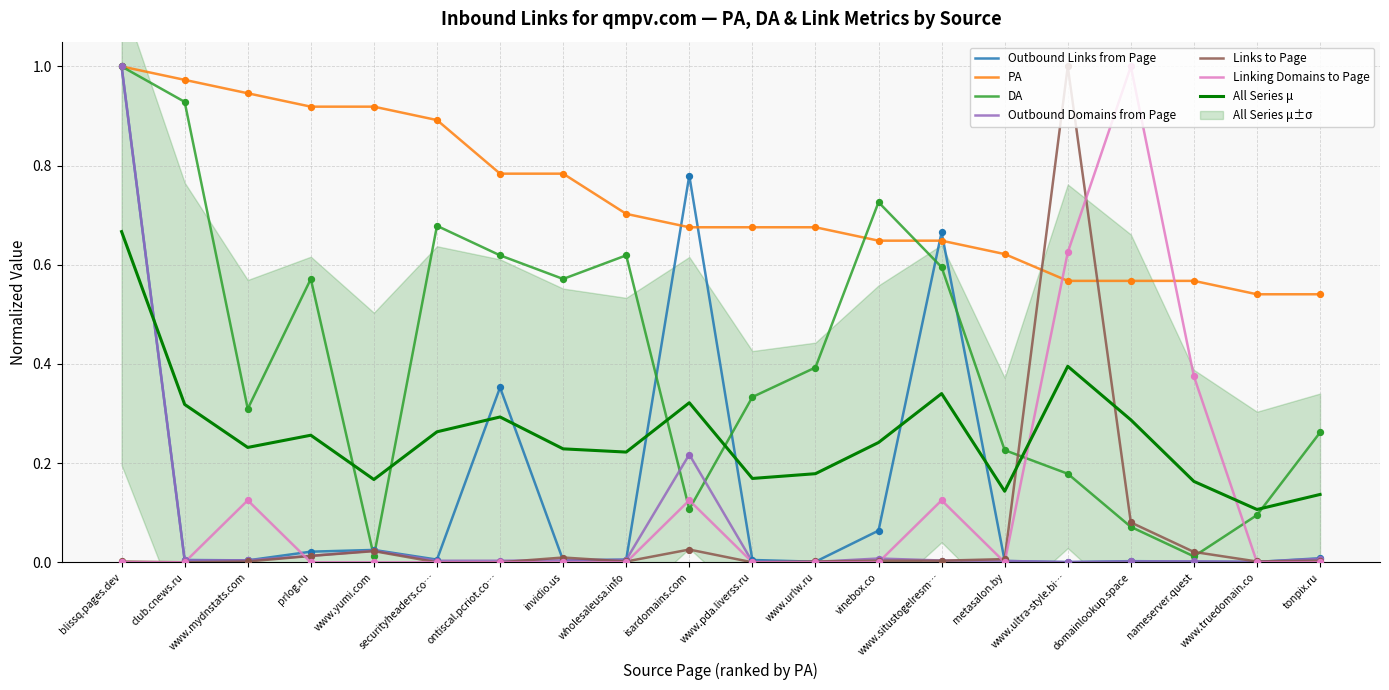

At which category is the sum across all series the highest?

blissq.pages.dev